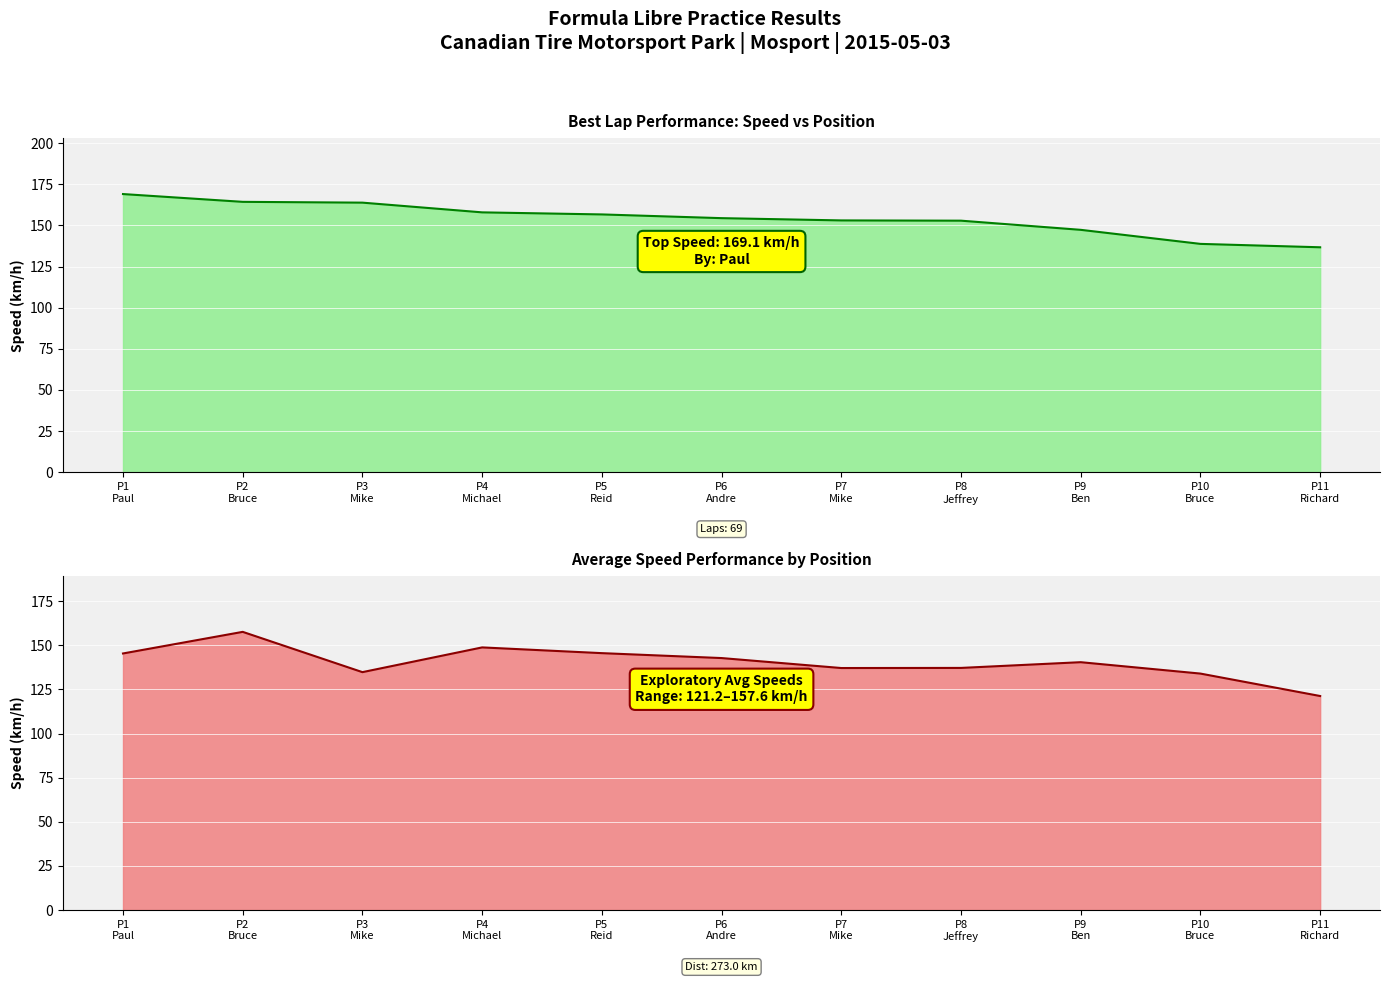

What is the spread (max minus min) of values at P9
Ben?

6.9